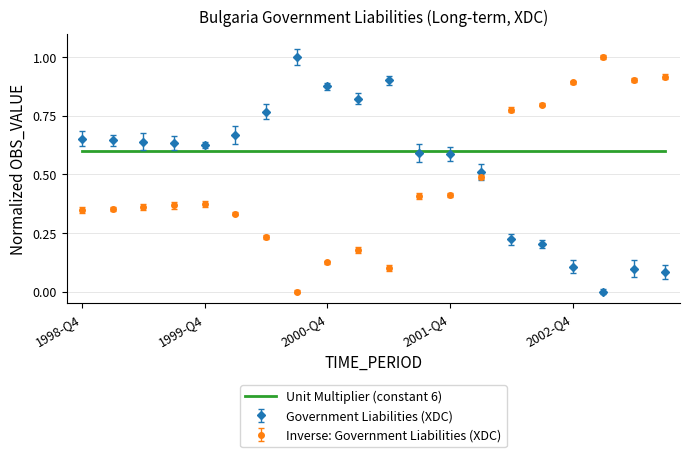

What is the highest value of the Inverse: Government Liabilities (XDC) series?

1.0